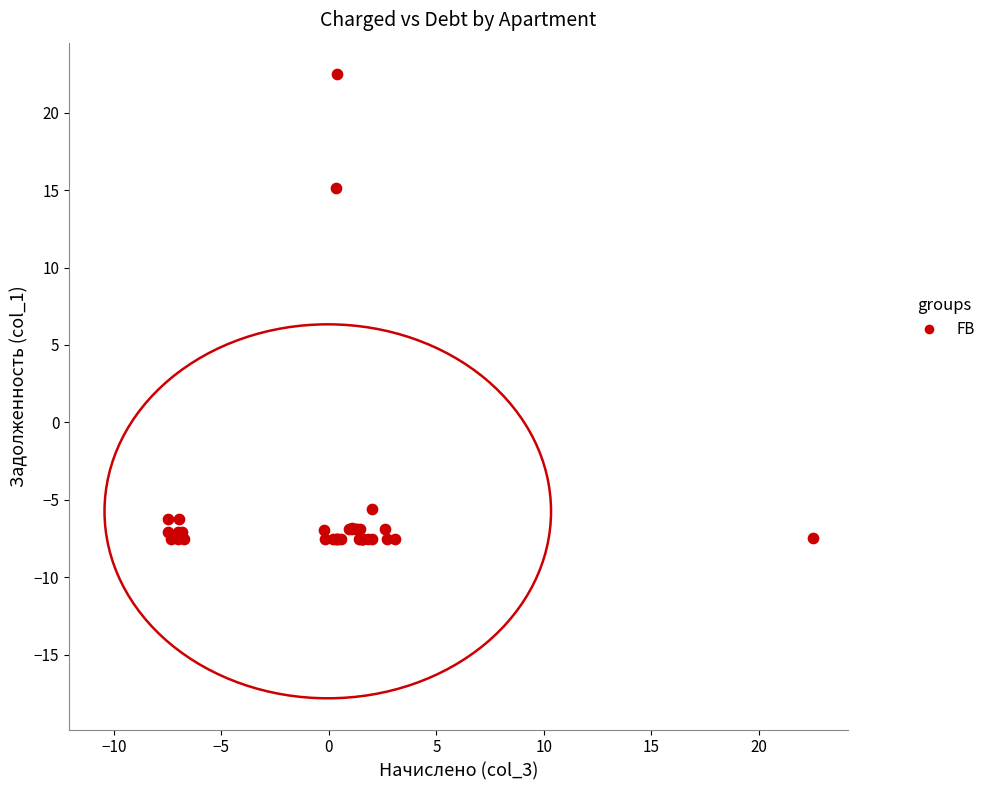

What Y value in the scatter plot is closest to 7?

15.1